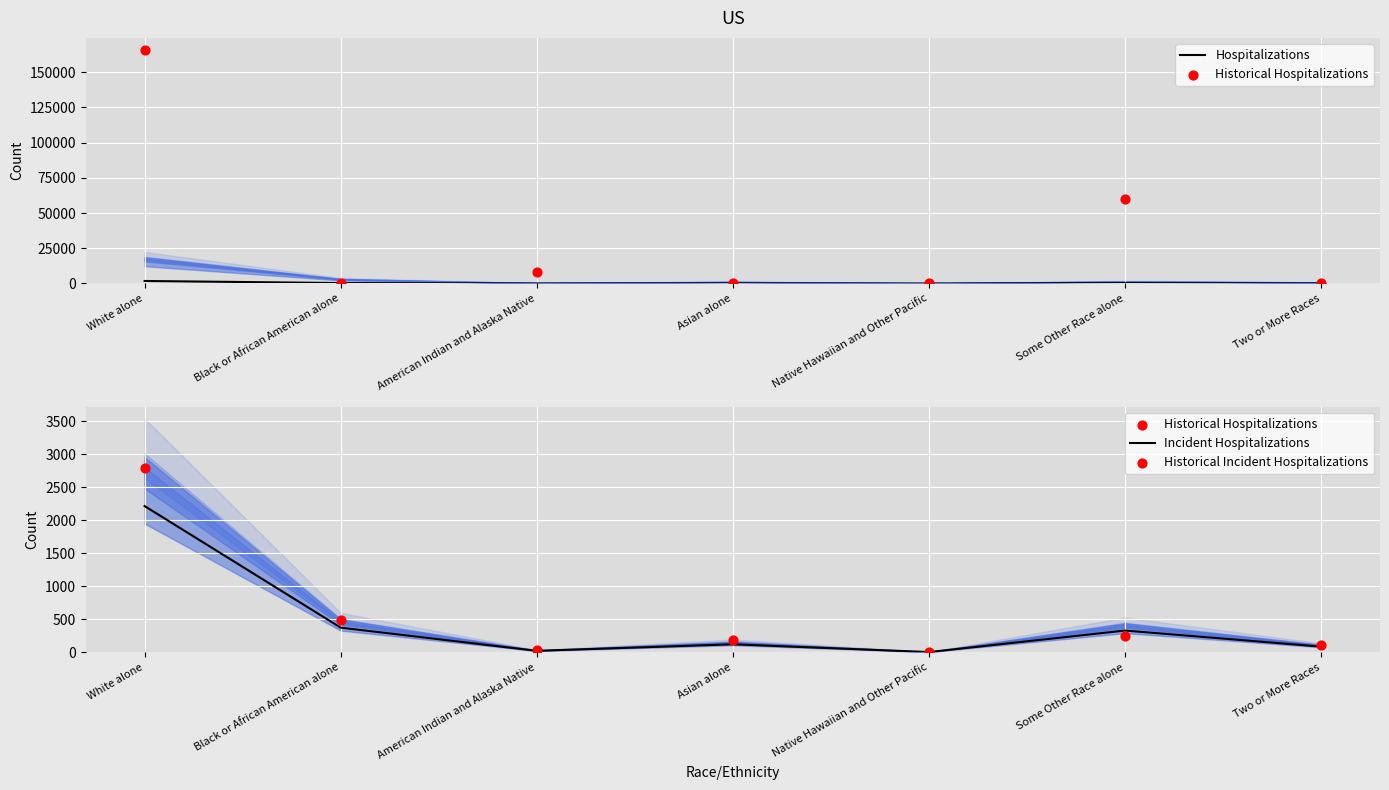

At how many categories does at least one series exceed 131883?

1